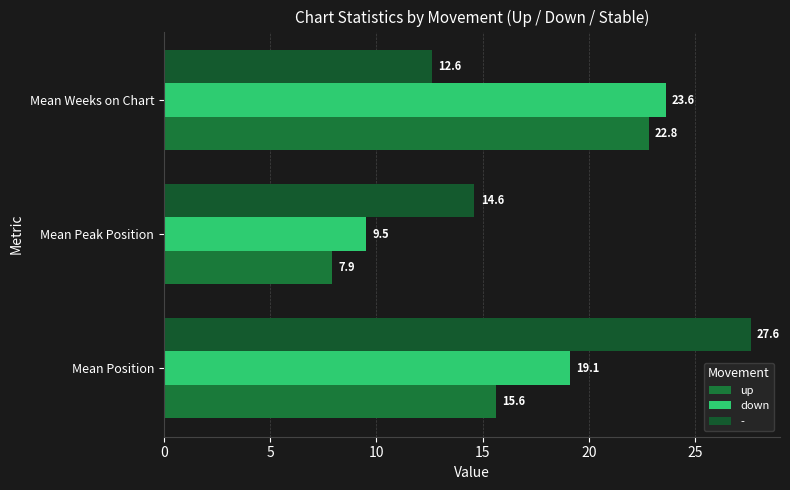

What is the sum of all up values?

46.3